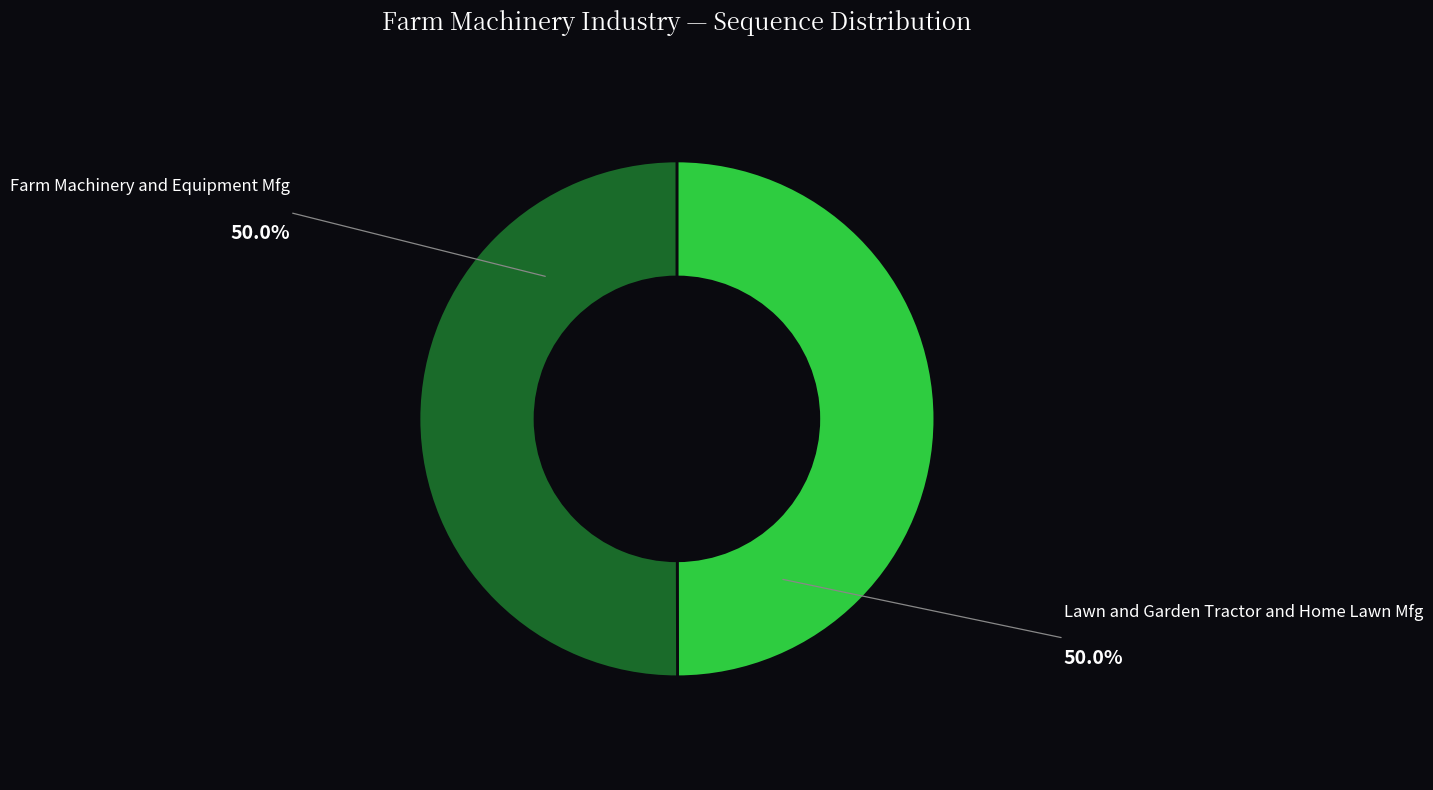

Count the number of slices in the pie.

2